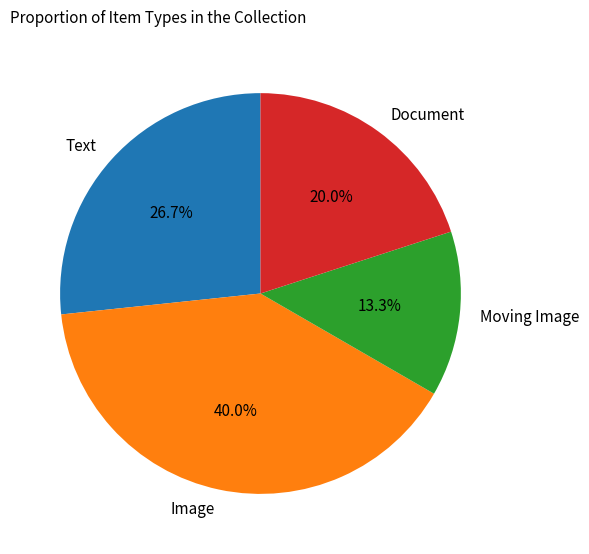

Is there any slice that represents more than half of the pie?

No